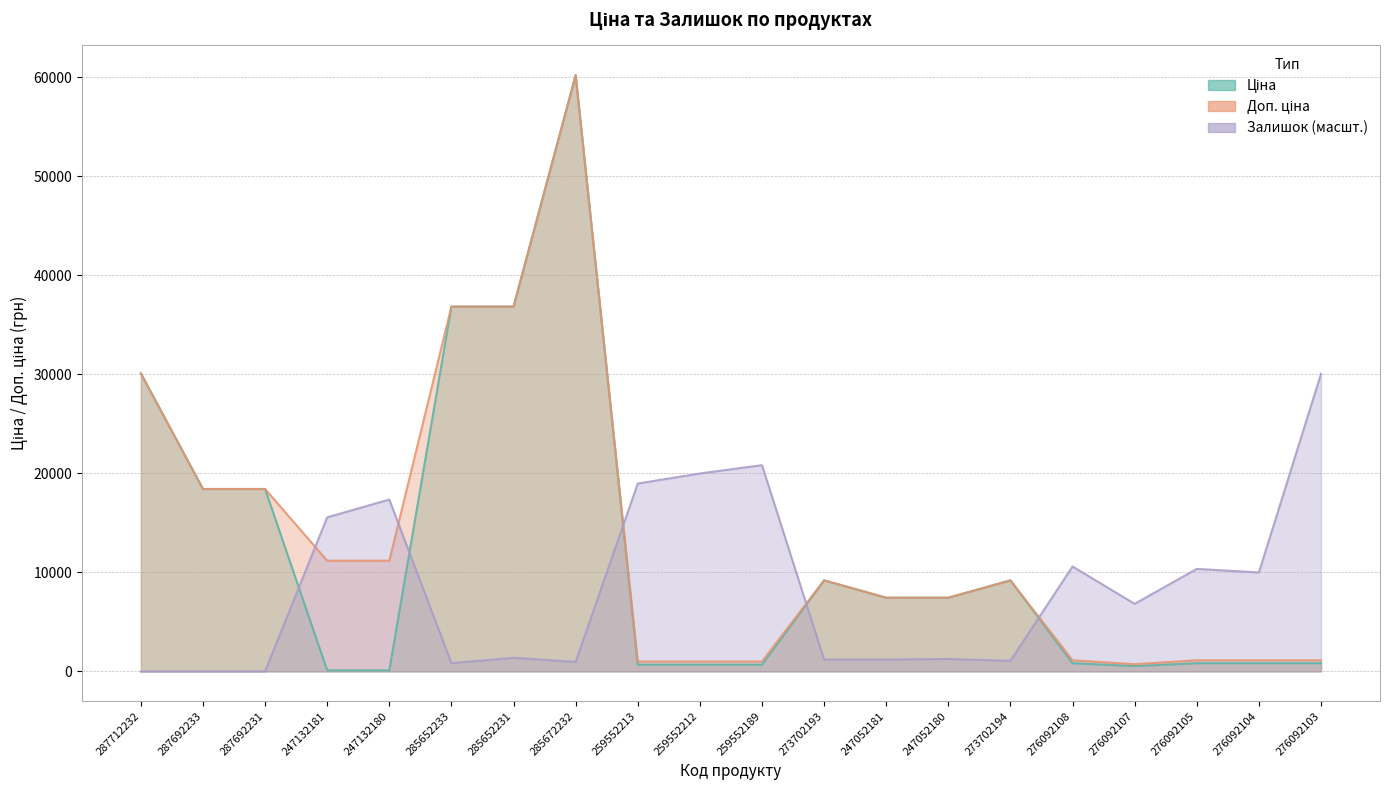

What are all the series names shown in the legend?

Ціна, Доп. ціна, Залишок